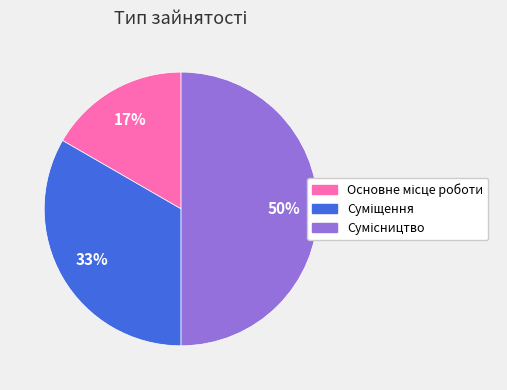

To the nearest percent, what is the difference between the largest and smallest slice percentages?

33%